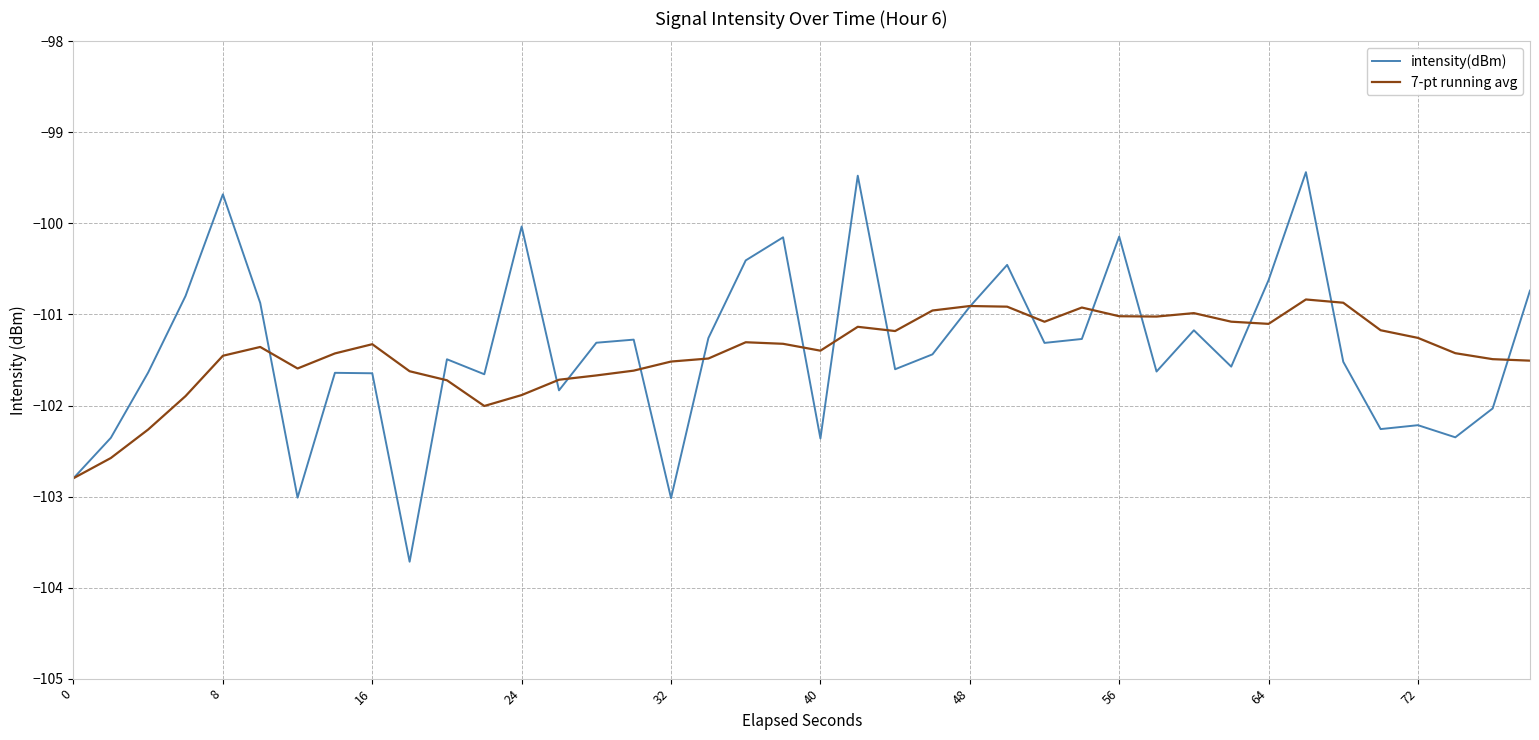

True or false: intensity(dBm) and 7-pt running avg cross at least once.

True